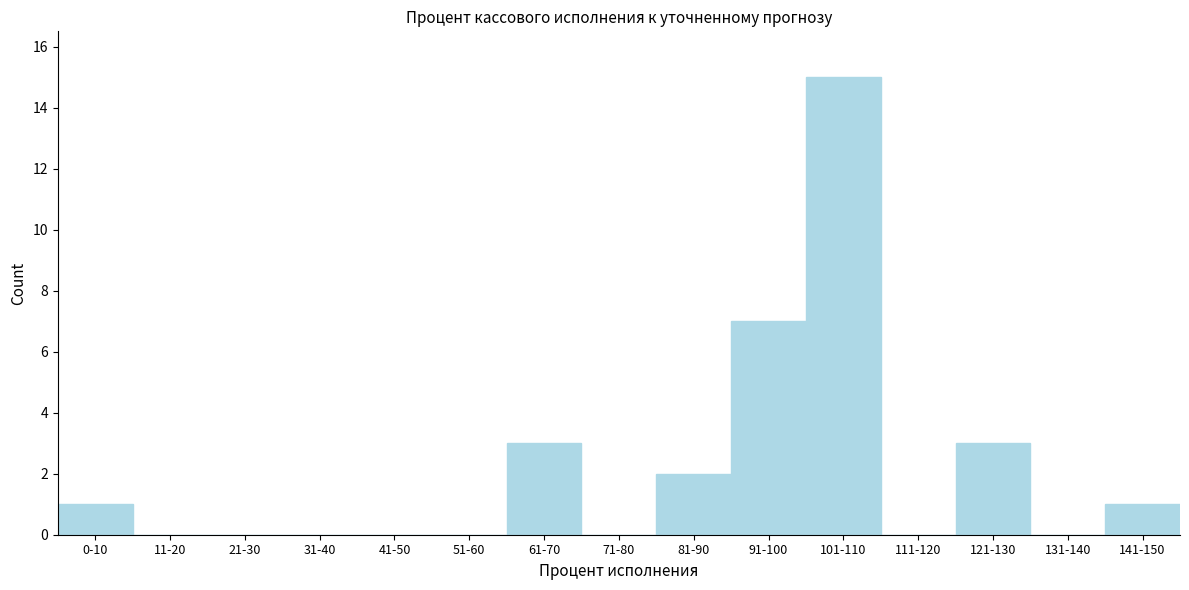

Reading left to right, extract all data points from this chart.

0-10=1	11-20=0	21-30=0	31-40=0	41-50=0	51-60=0	61-70=3	71-80=0	81-90=2	91-100=7	101-110=15	111-120=0	121-130=3	131-140=0	141-150=1